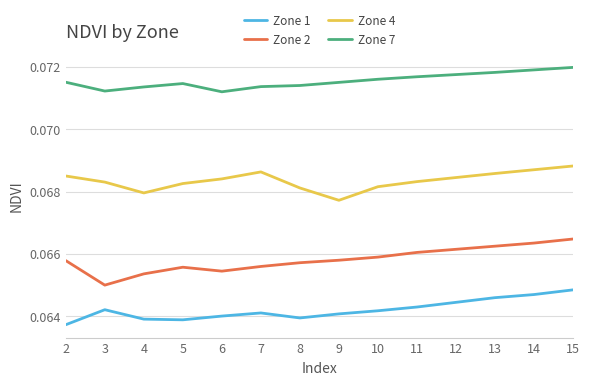

Which series has the widest spread of values?

Zone 2